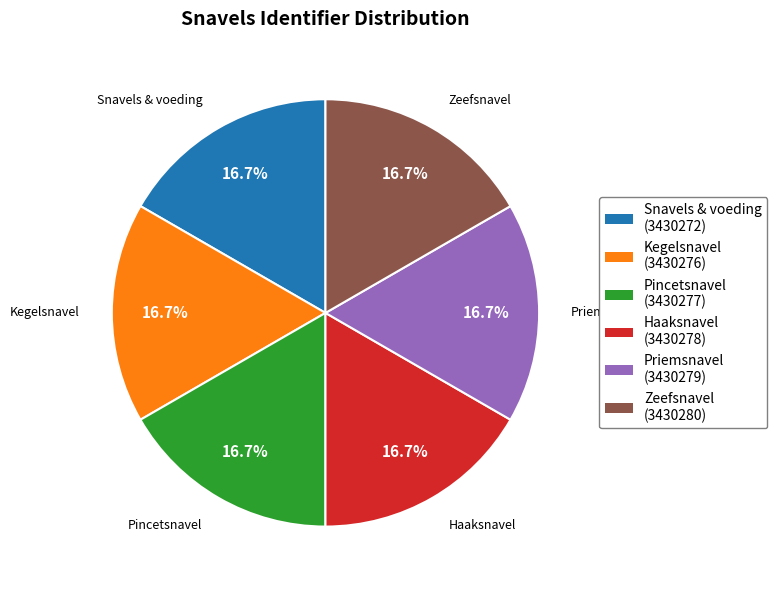

Approximately how many times larger is the value at Kegelsnavel compared to Snavels & voeding?

1.0